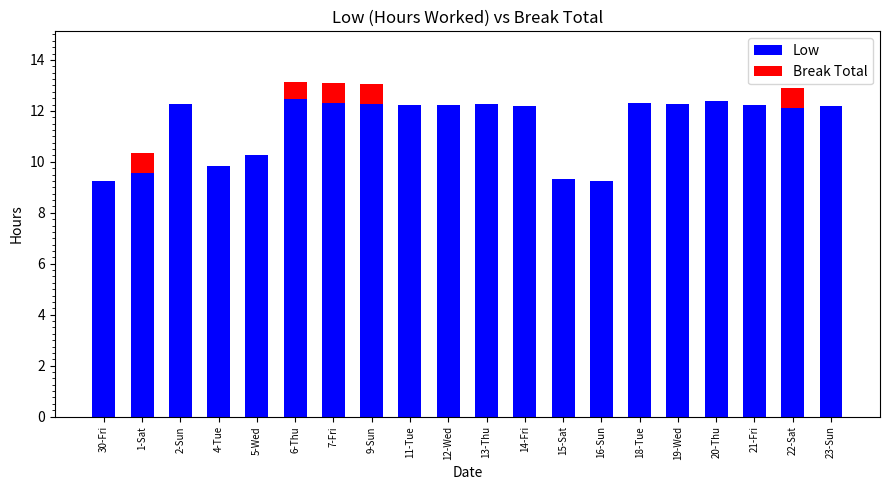

What is the total value across all series at 23-Sun?

12.2